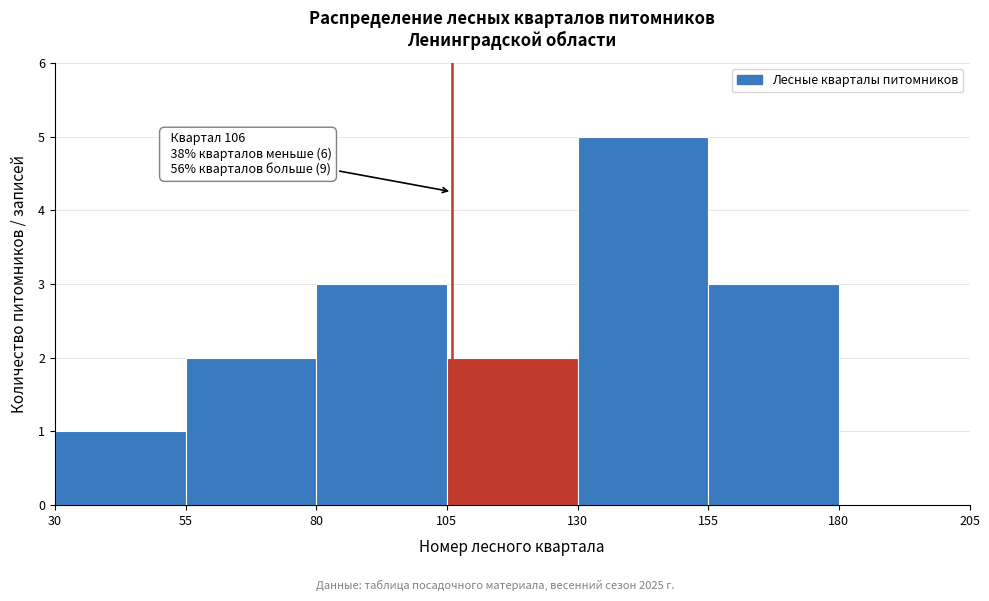

Over which range of the x-axis is the bar tallest?

130 to 155